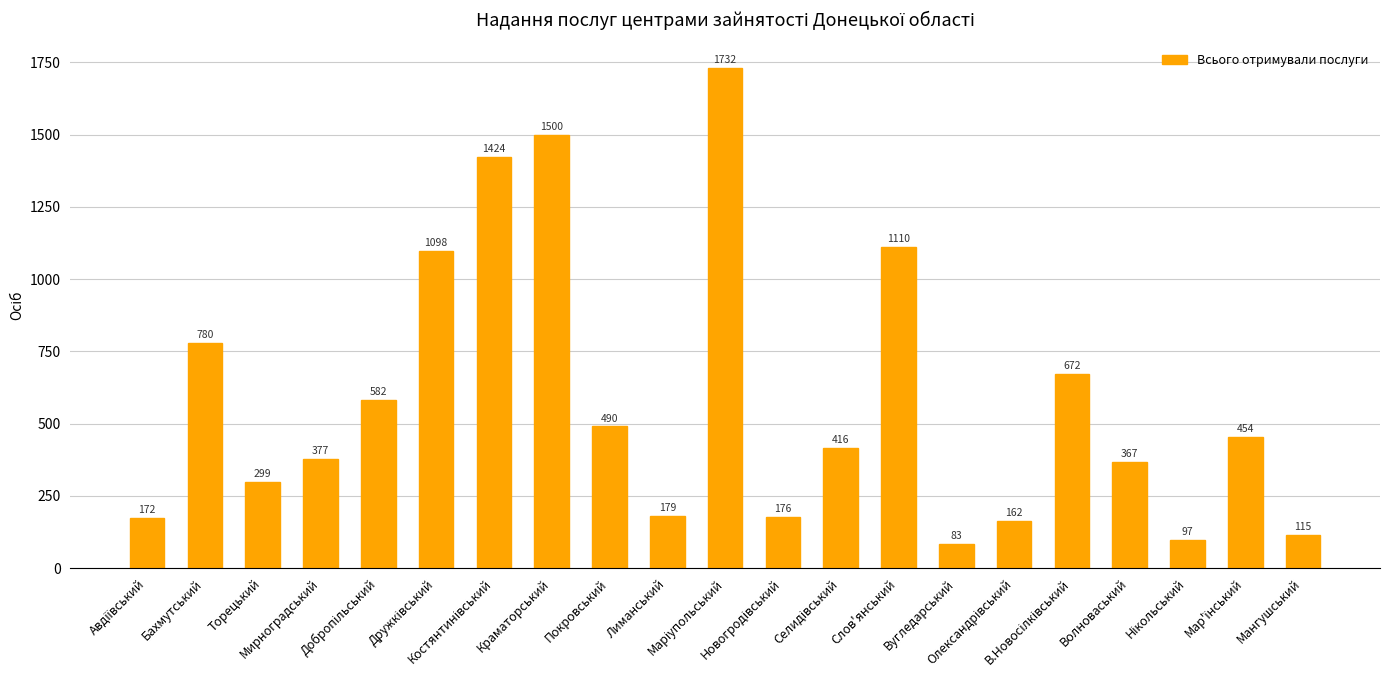

What is the difference between the maximum and minimum values?

1649